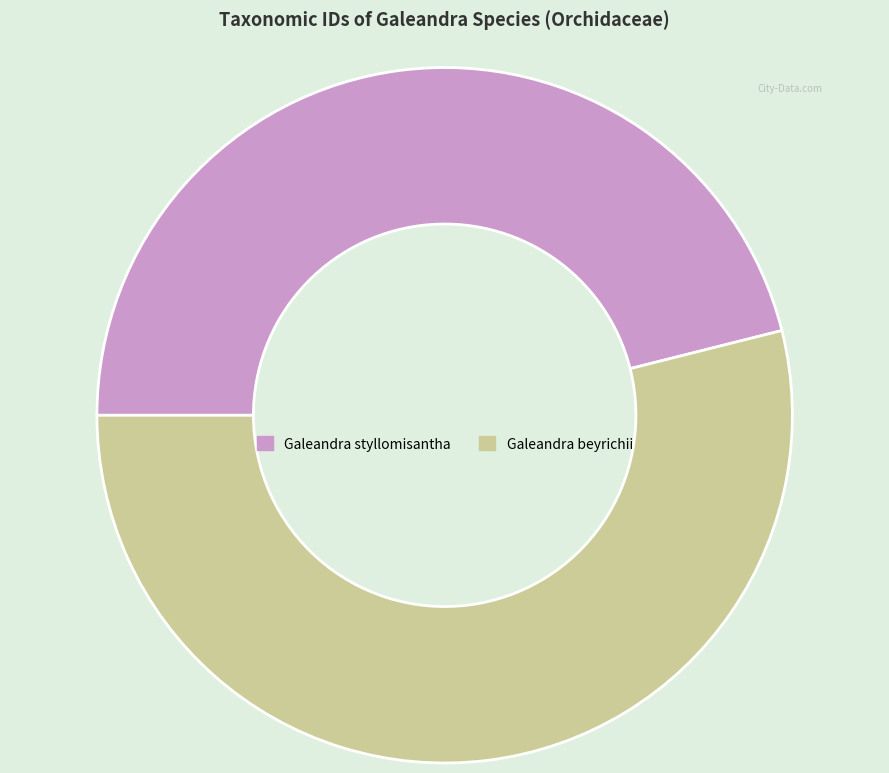

Rank the categories by value from lowest to highest.

Galeandra styllomisantha, Galeandra beyrichii